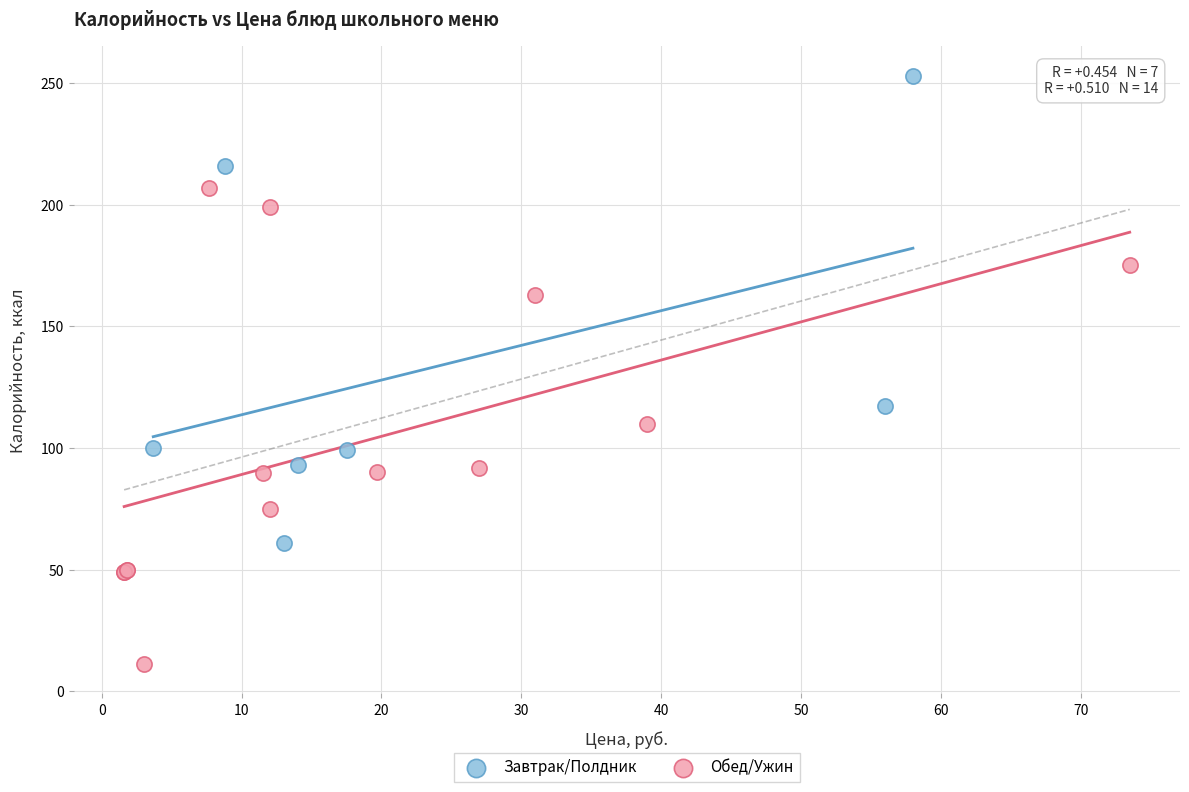

Which series contains the highest Y value?

Завтрак/Полдник